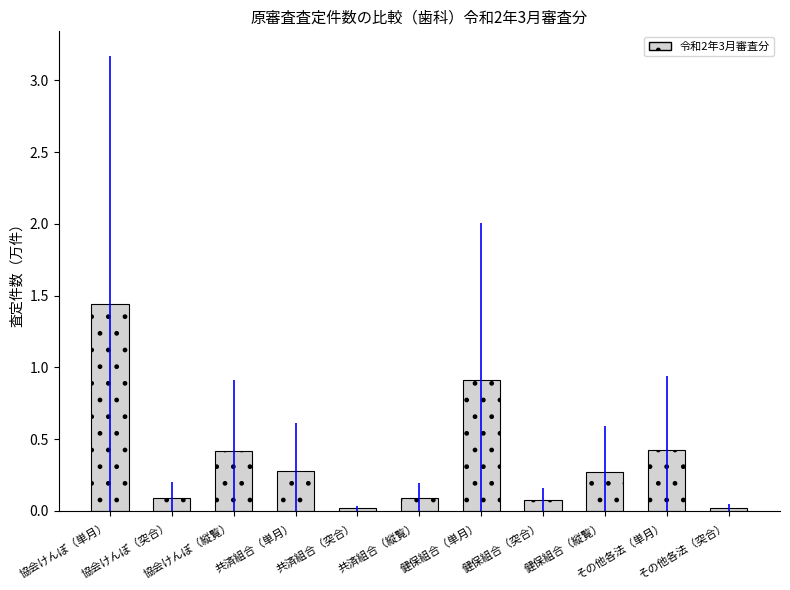

How many data points does each series have?

11